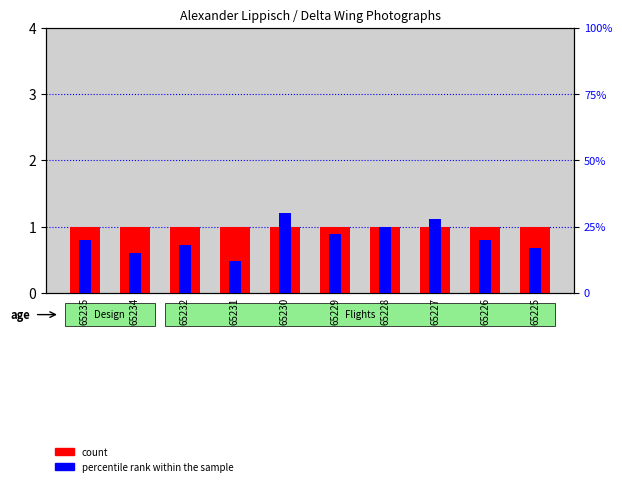

Does the chart contain stacked bars?

No